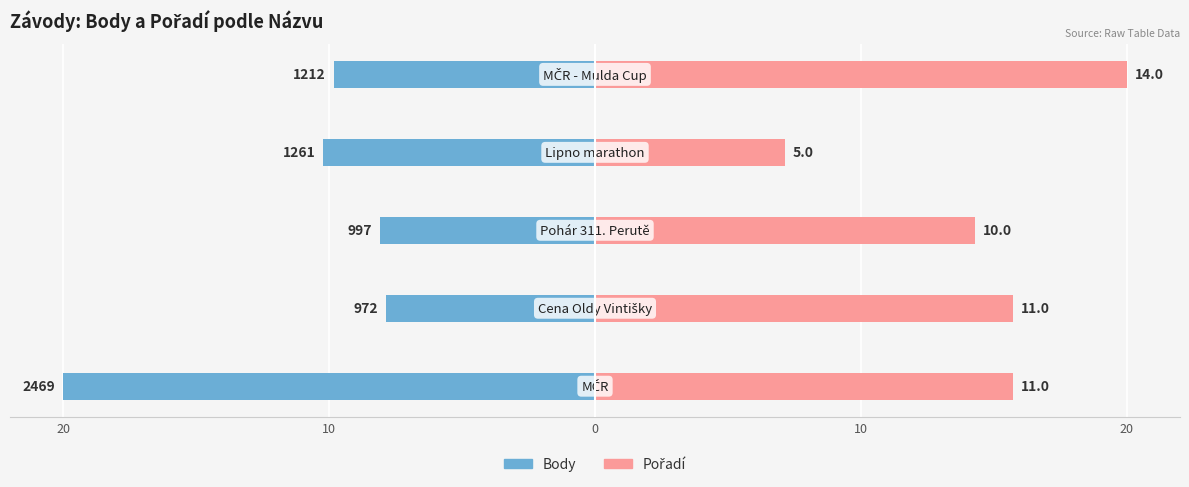

Reading left to right, list all the values displayed in this chart.

Body: -20.0	-7.9	-8.1	-10.2	-9.8
Pořadí: 15.7	15.7	14.3	7.1	20.0